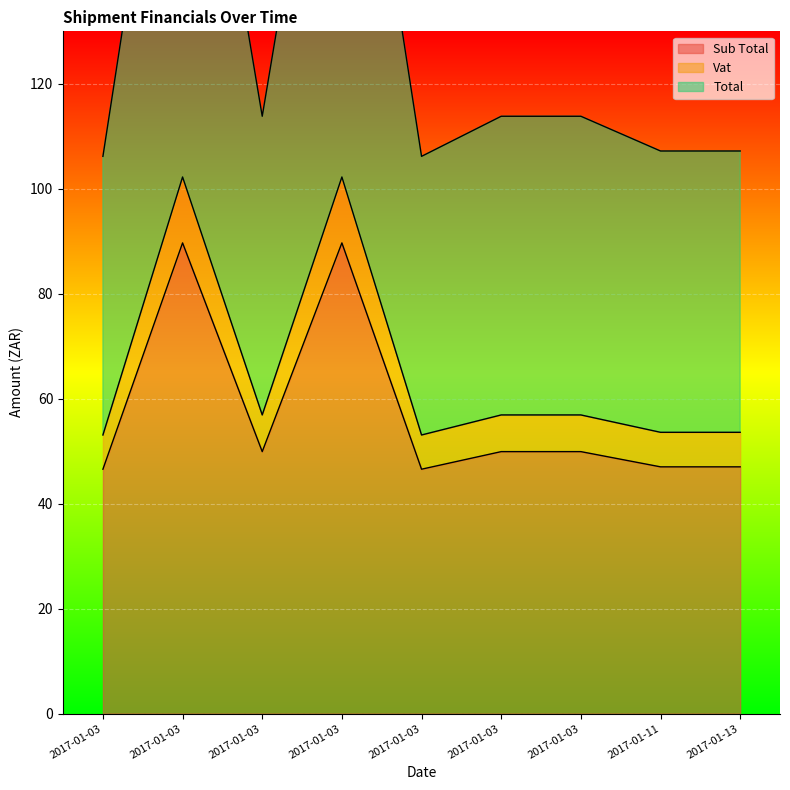

True or false: Sub Total has a value of 20.9 at 2017-01-03.

False